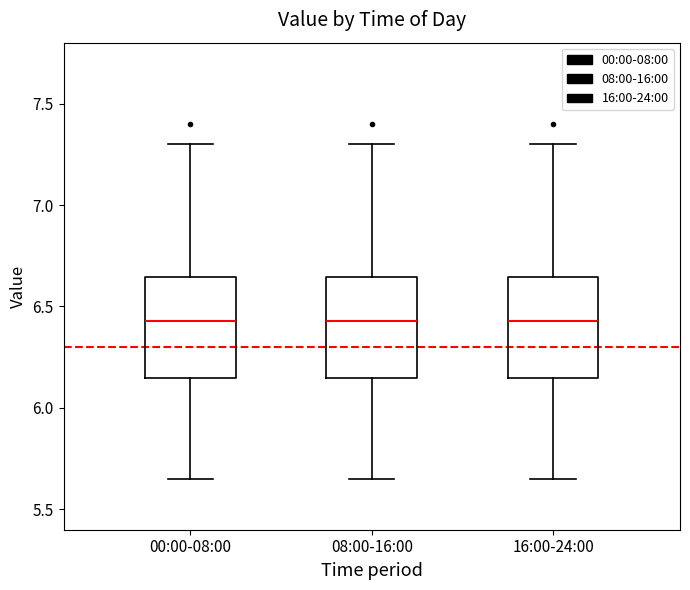

Reading left to right, read every box against the y-axis: the position of its median line, the range the box covers, and the ends of its whiskers. The values are not printed on the chart, so give them approximately, as read against the axis.

00:00-08:00: median 6.45, box 6.15 to 6.65, whiskers 5.65 to 7.30
08:00-16:00: median 6.45, box 6.15 to 6.65, whiskers 5.65 to 7.30
16:00-24:00: median 6.45, box 6.15 to 6.65, whiskers 5.65 to 7.30